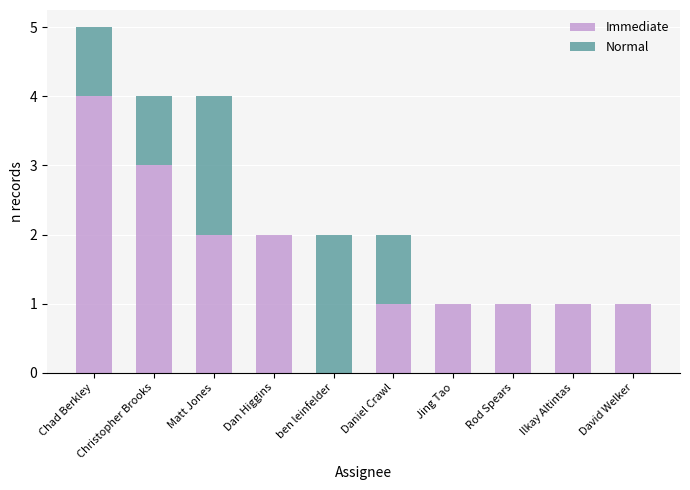

True or false: Immediate has a value of 3 at Christopher Brooks.

True